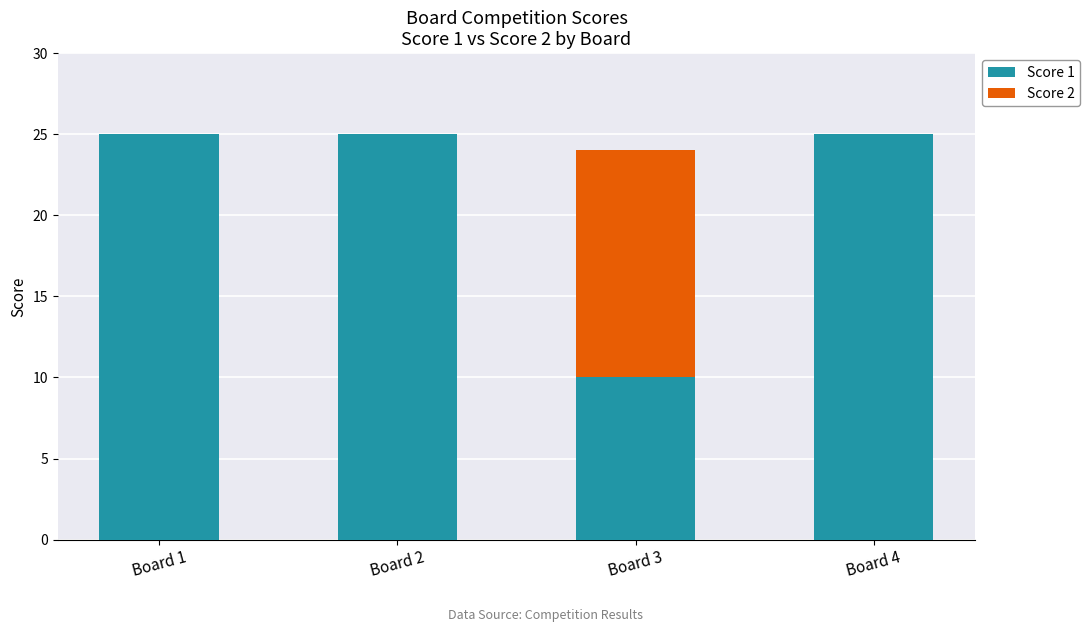

True or false: Score 1 has a value of 10 at Board 3.

True